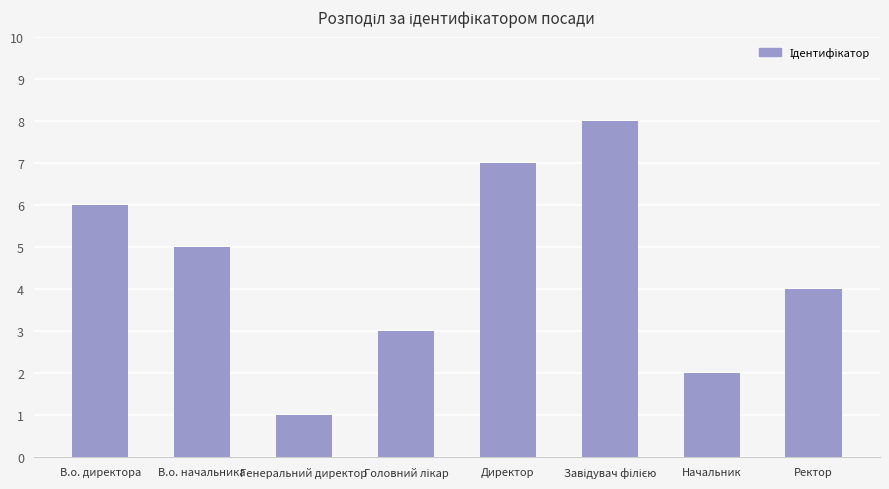

What is the label of the 1st bar from the left?

В.о. директора